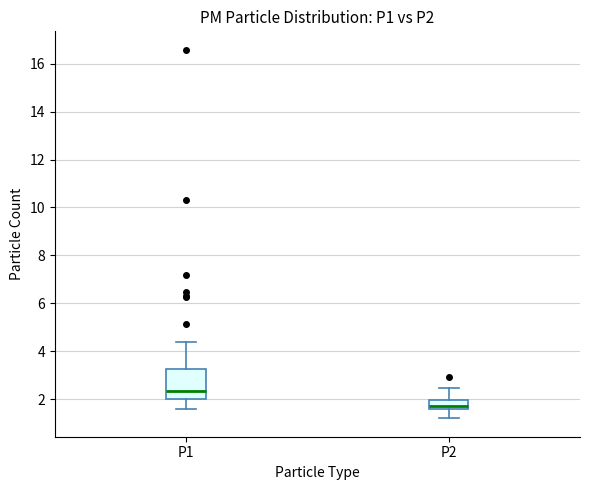

Reading left to right, read every box against the y-axis: the position of its median line, the range the box covers, and the ends of its whiskers. The values are not printed on the chart, so give them approximately, as read against the axis.

P1: median 2.4, box 2.0 to 3.2, whiskers 1.6 to 4.4
P2: median 1.8, box 1.6 to 2.0, whiskers 1.2 to 2.4